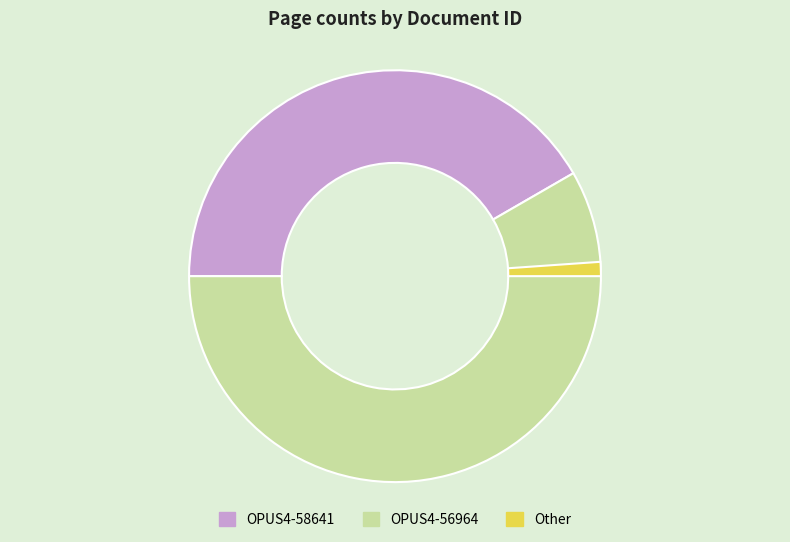

How many segments does this pie chart have?

3